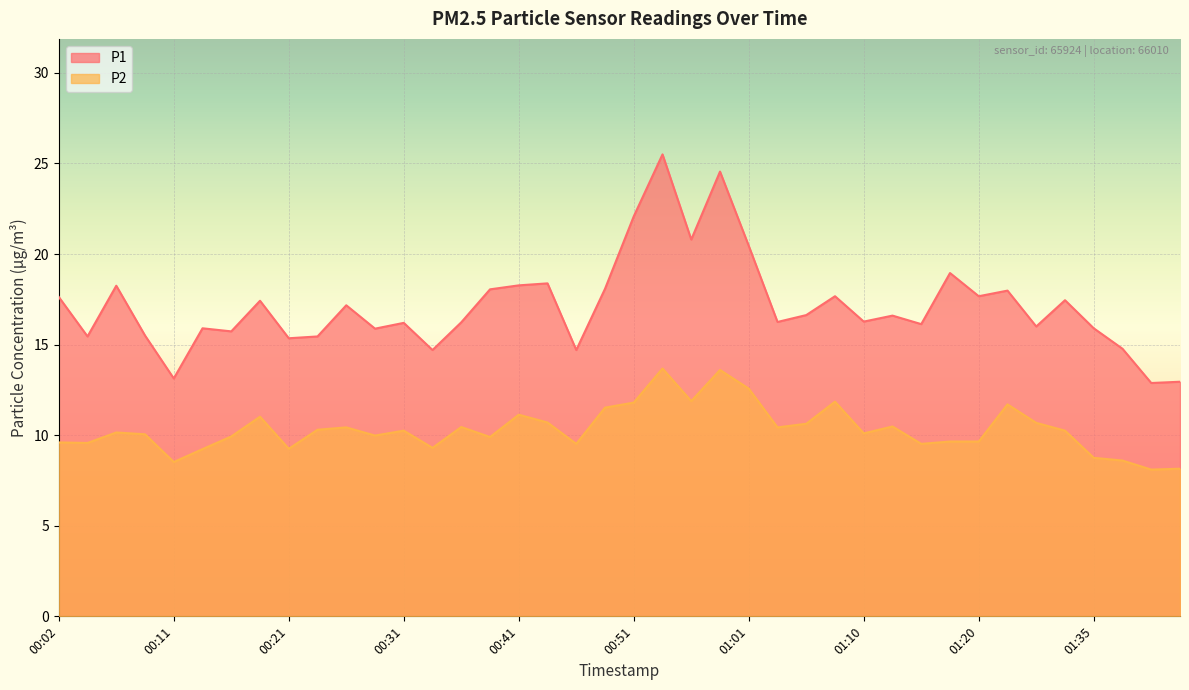

True or false: P1 and P2 intersect in this chart.

False